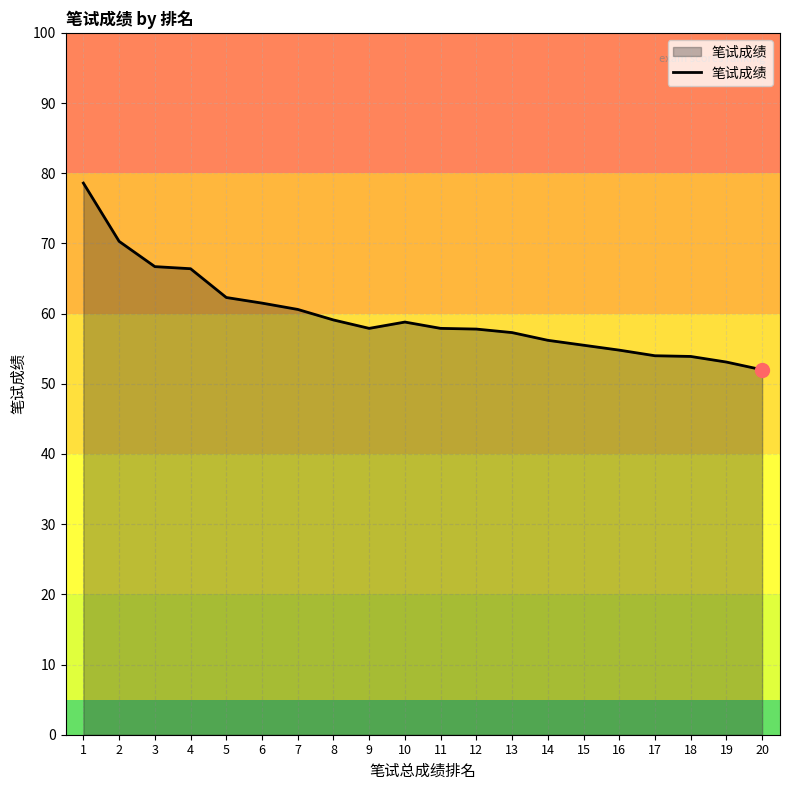

What is the greatest value displayed?

78.6